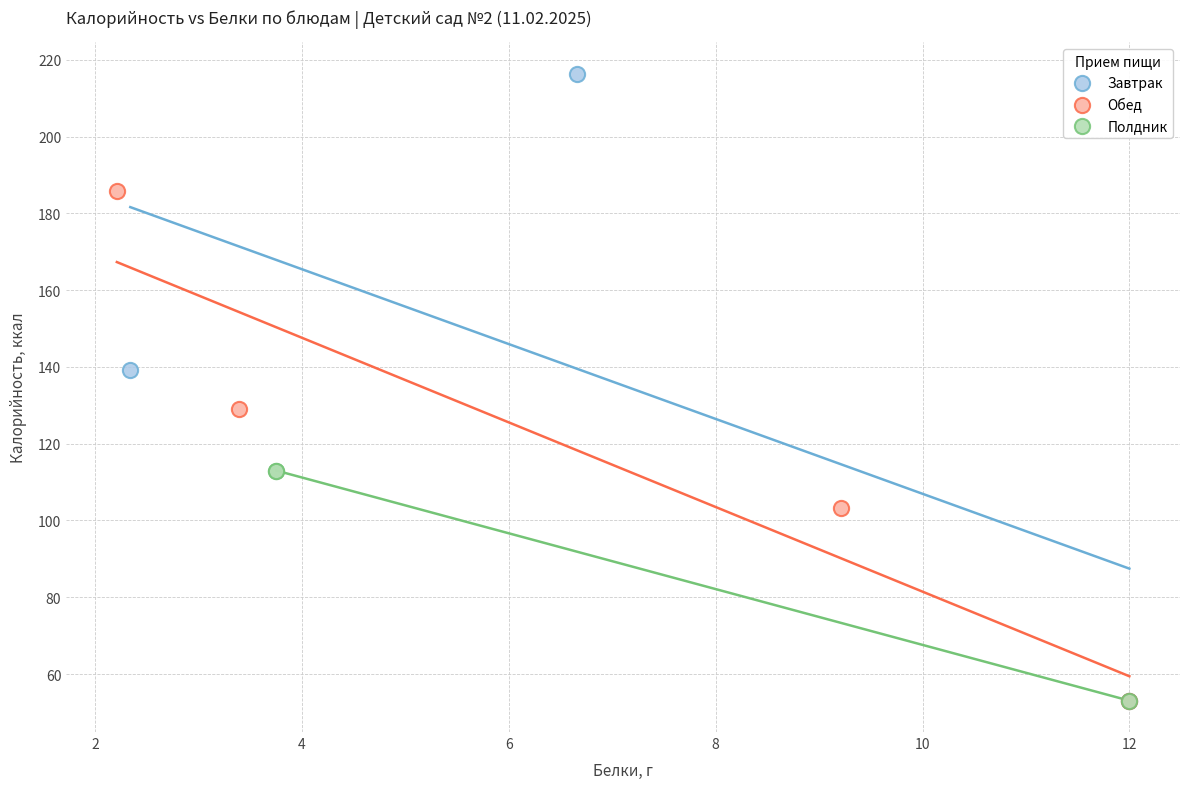

Which series reaches the maximum Y coordinate?

Завтрак